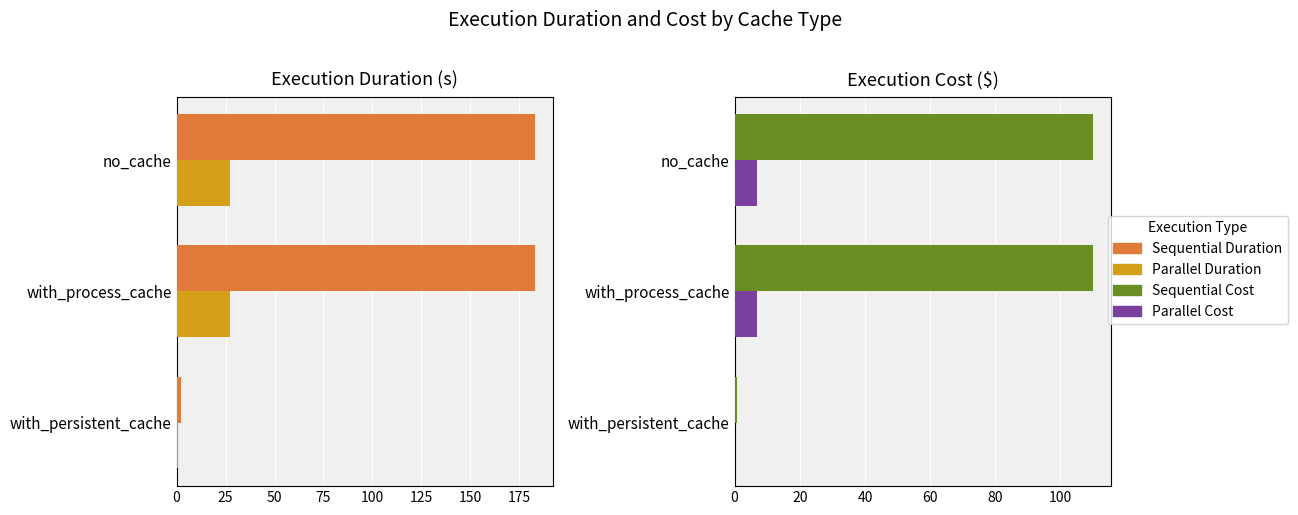

Reading right to left, what are all the values shown in this chart?

Sequential: 0.8	110.0	110.0
Parallel: 0.2	7.0	7.0